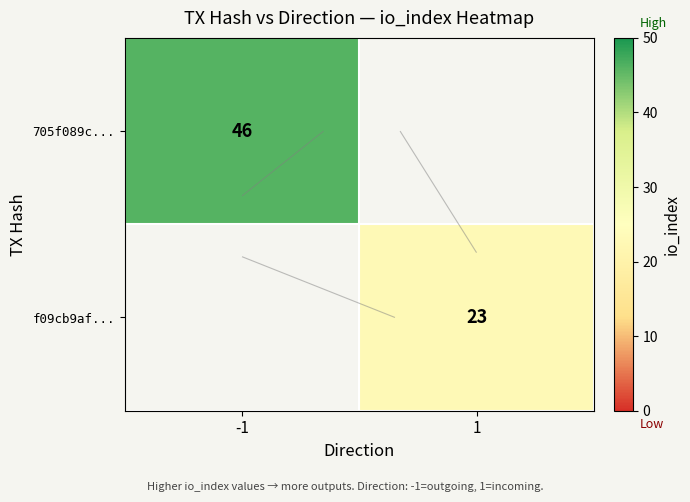

How many values in f09cb9af... are above zero?

1